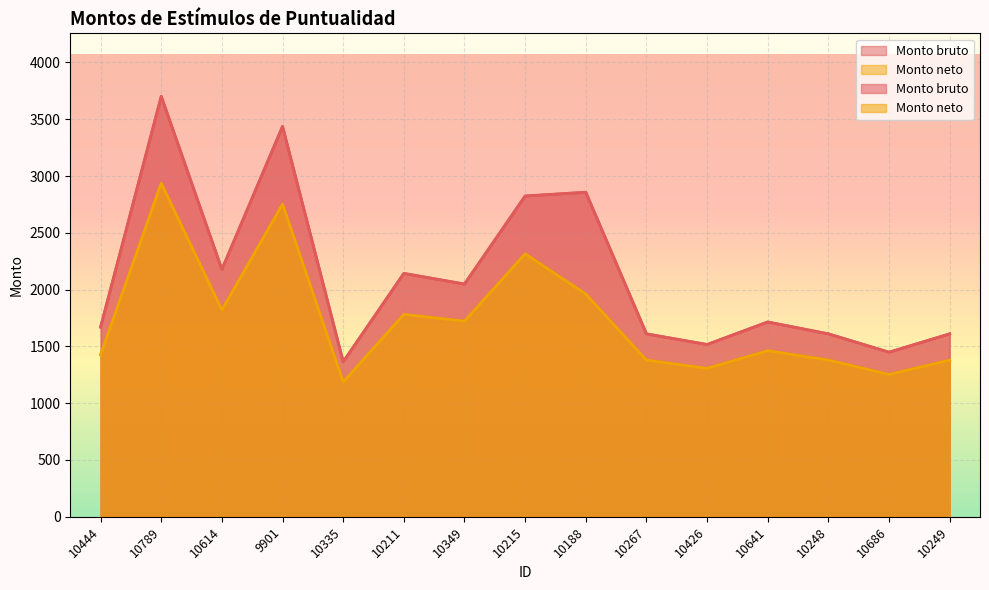

Which category has the lowest value in the Monto neto series?

10335